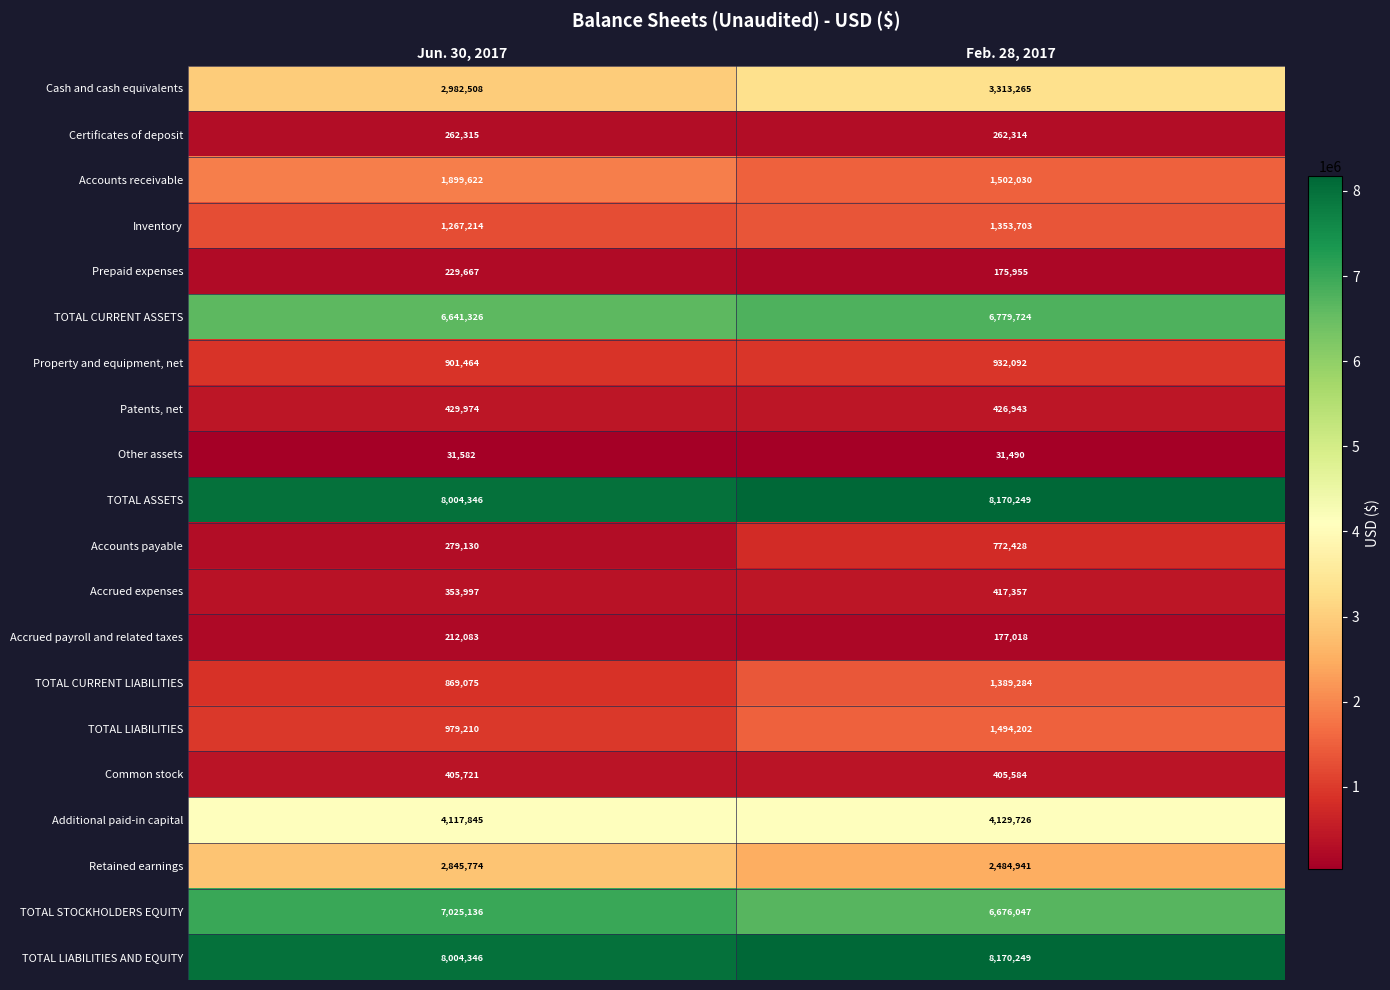

How many data points does each series have?

2